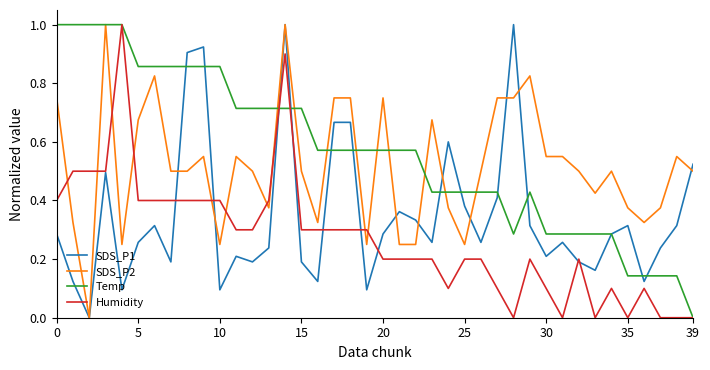

True or false: SDS_P2 and Humidity cross at least once.

True